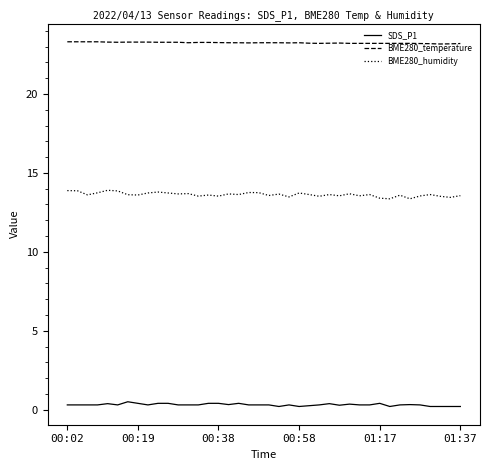

True or false: BME280_temperature and SDS_P1 intersect in this chart.

False